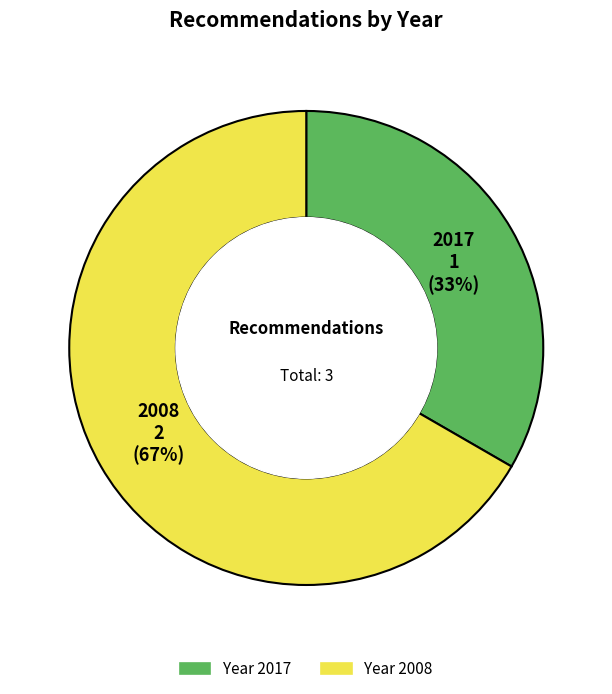

To the nearest percent, what is the average slice percentage?

50%